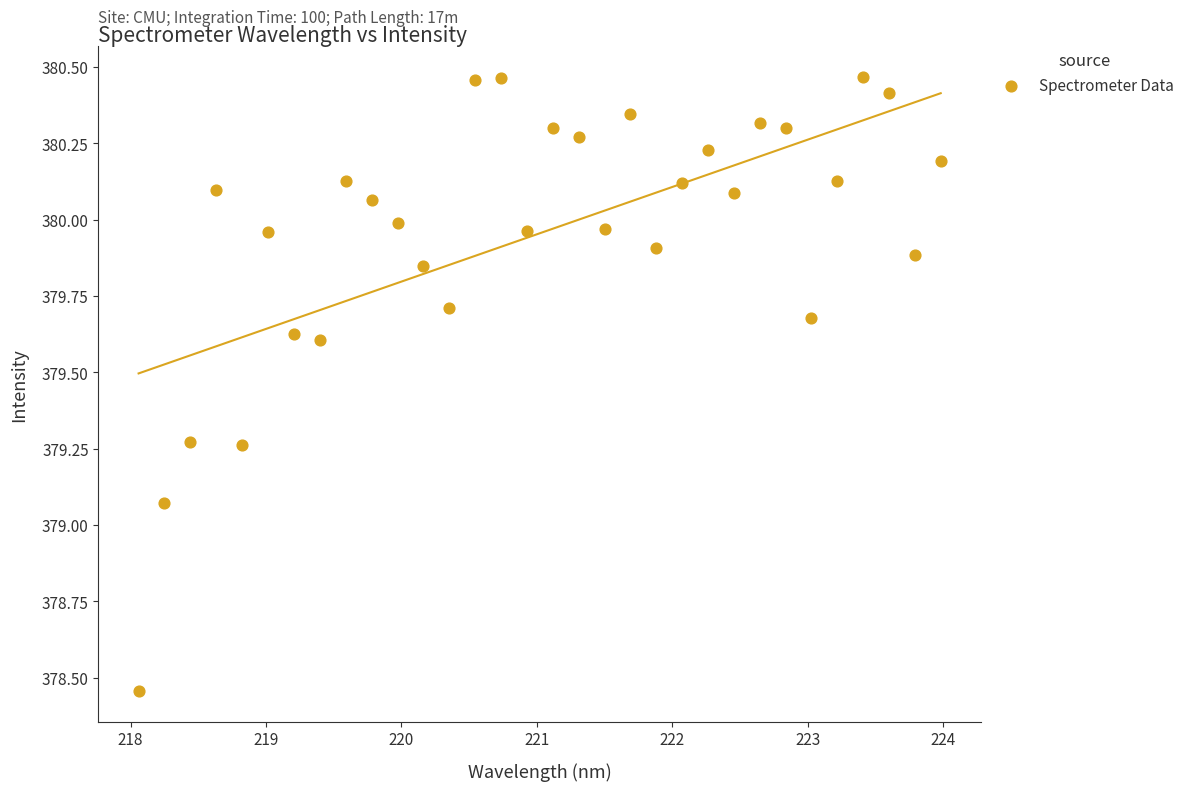

What is the range of X values (max minus min)?

5.9